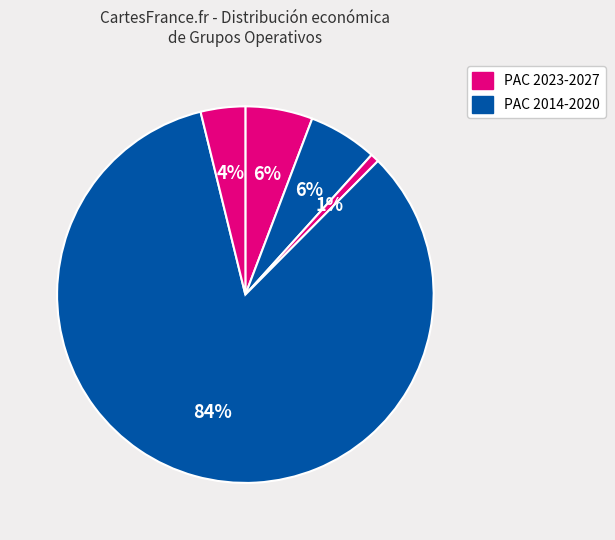

Count the number of slices in the pie.

5